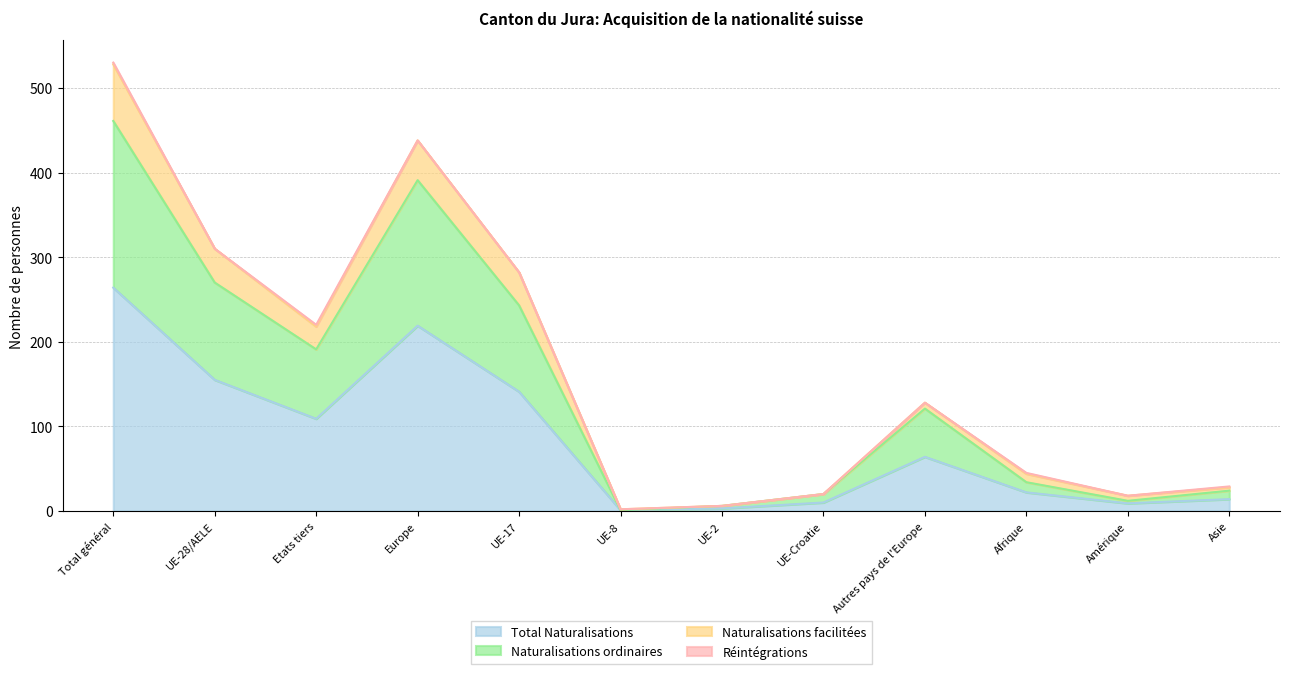

Between UE-8 and UE-Croatie, which series saw the biggest shift?

Naturalisations ordinaires